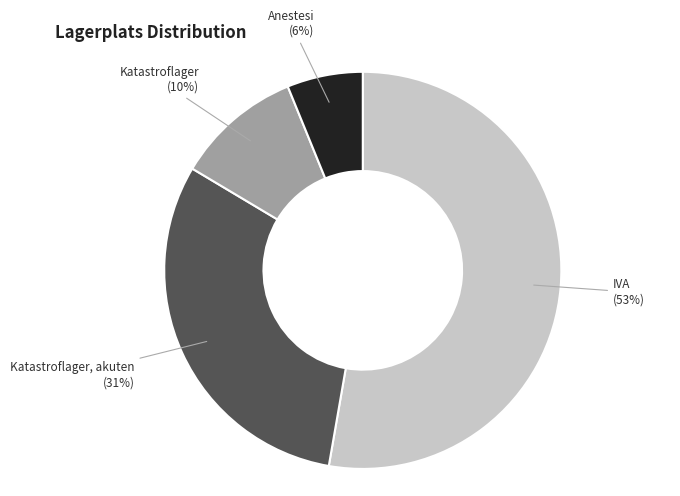

How many segments does this pie chart have?

4